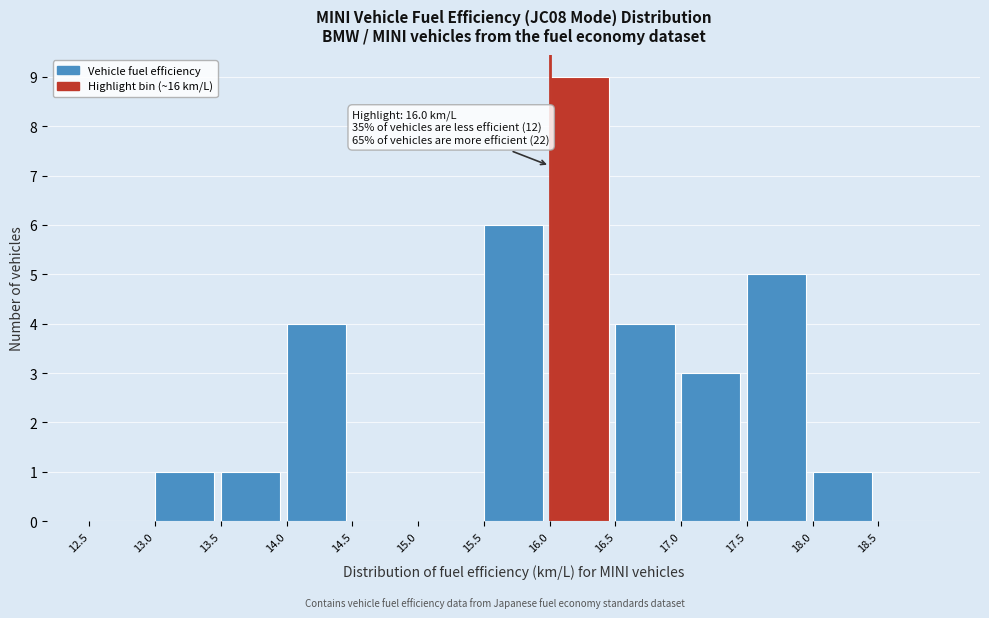

Which range on the x-axis has the tallest bar?

16.0 to 16.5